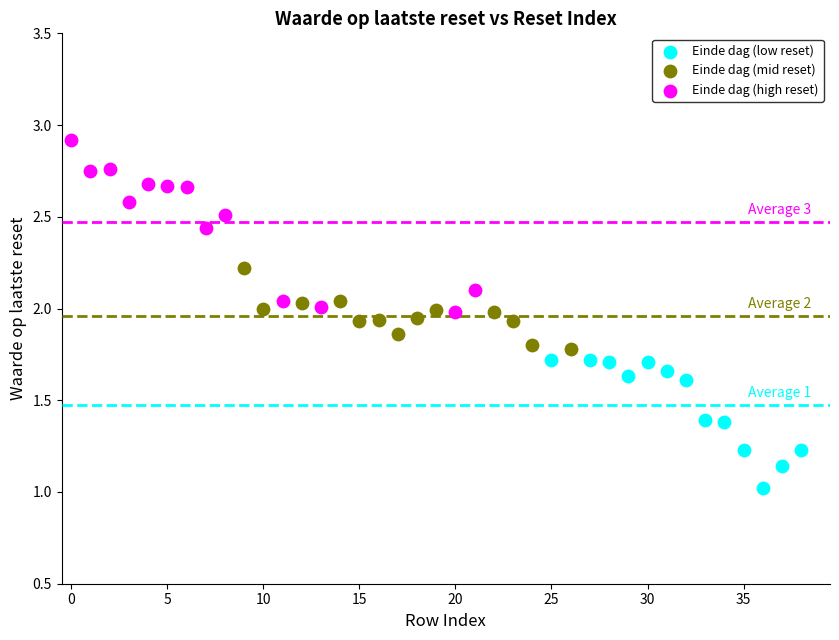

Which series contains the lowest Y value?

Einde dag (low reset)